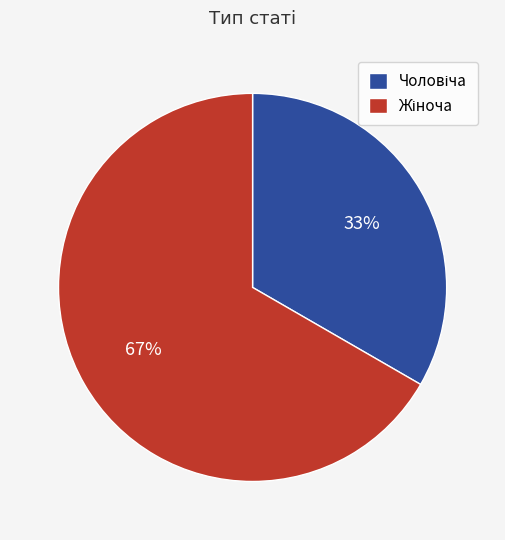

Is there a majority slice in this chart?

Yes